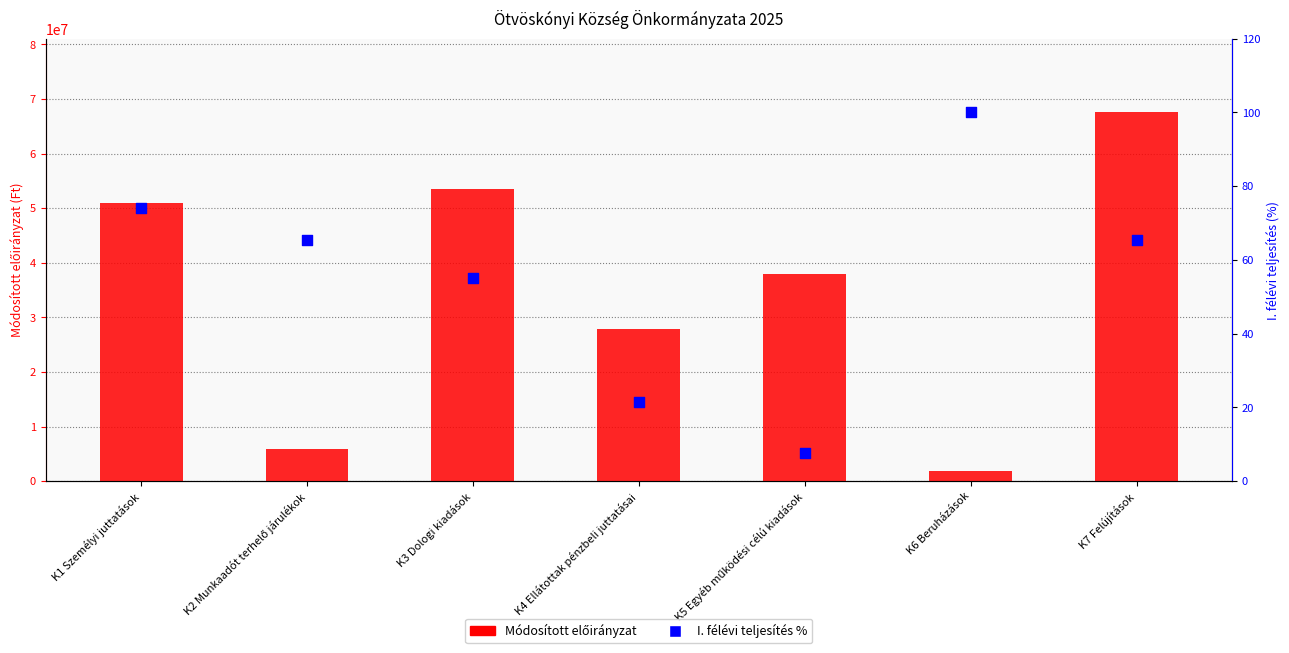

Which series has the widest spread of Y values?

Módosított előirányzat